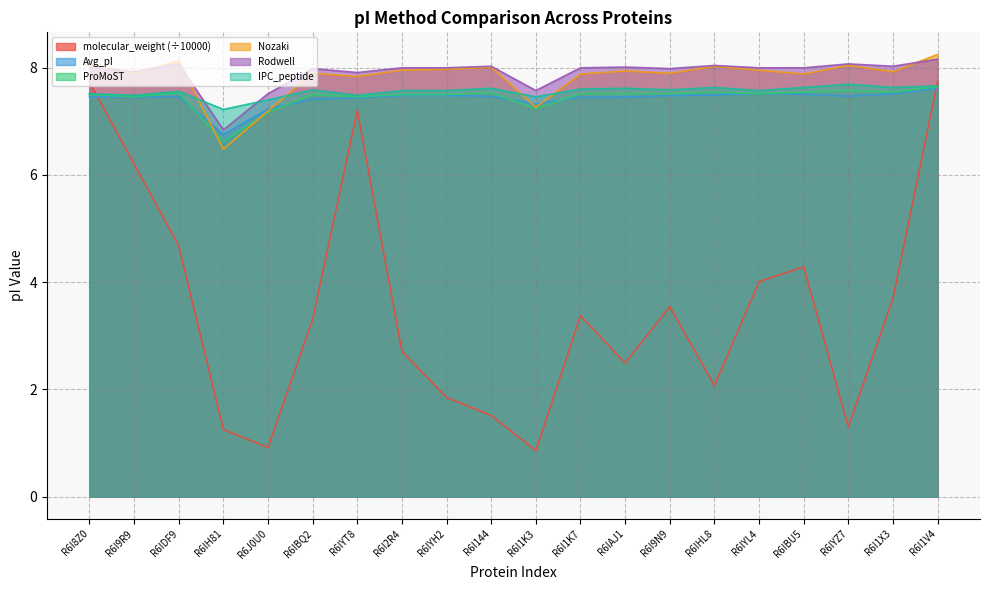

What are all the series names shown in the legend?

molecular_weight (÷10000), Avg_pI, ProMoST, Nozaki, Rodwell, IPC_peptide